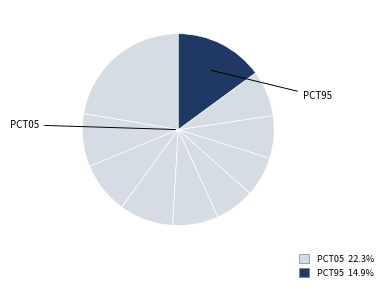

Count the number of slices in the pie.

10